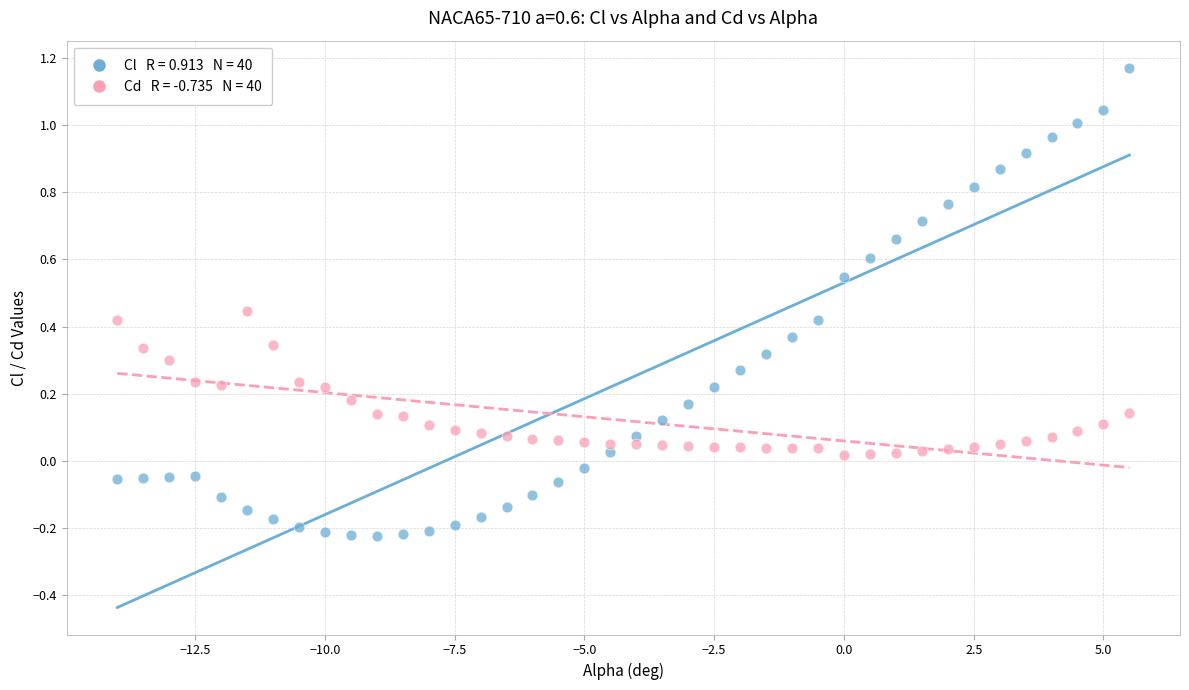

Across all data points, what is the range of X values (max minus min)?

19.5